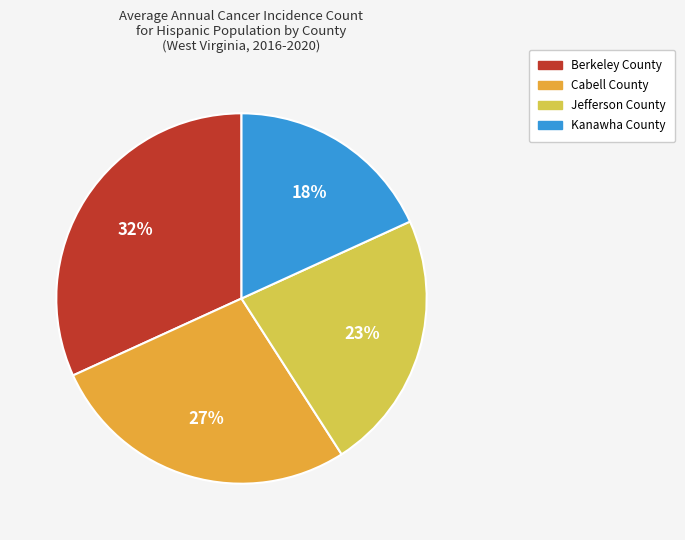

What percentage is the Kanawha County slice, to the nearest percent?

18%